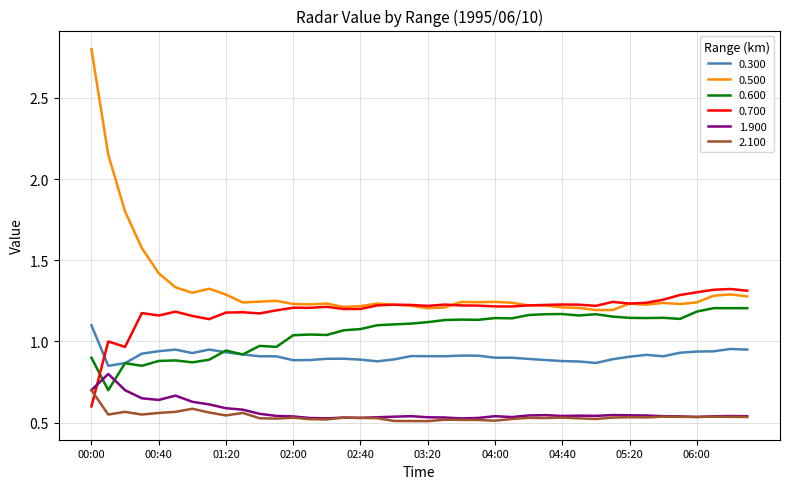

Which series has the largest range (max minus min)?

0.500